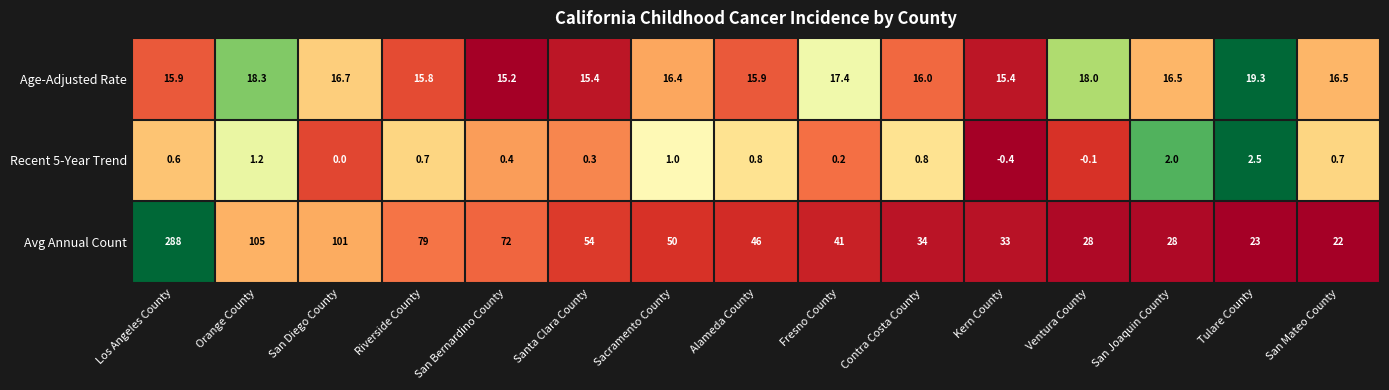

Is it true that Avg Annual Count equals 45.9 at San Joaquin County?

False